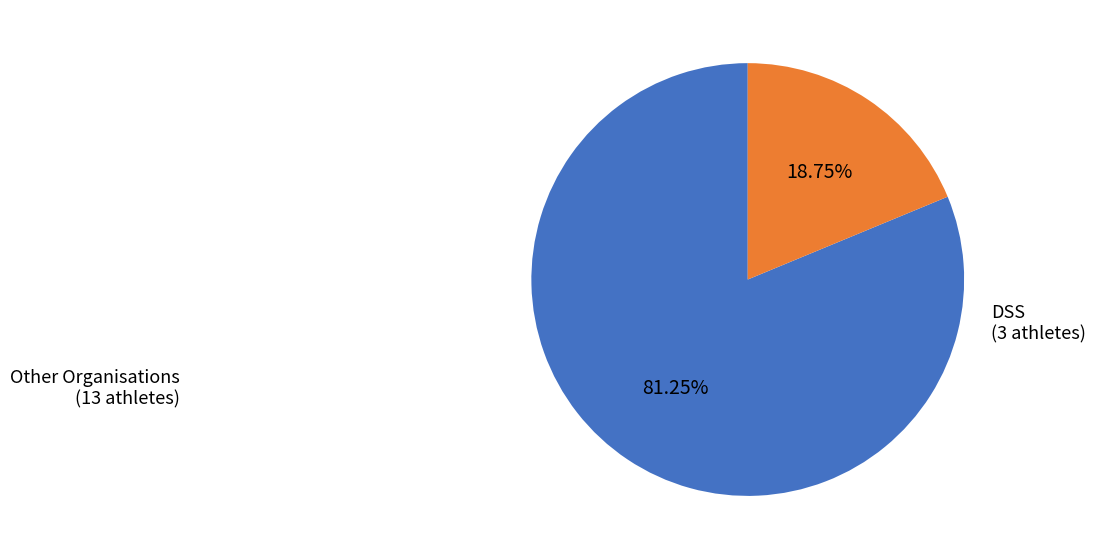

Which slice is the smallest?

DSS (3 athletes)